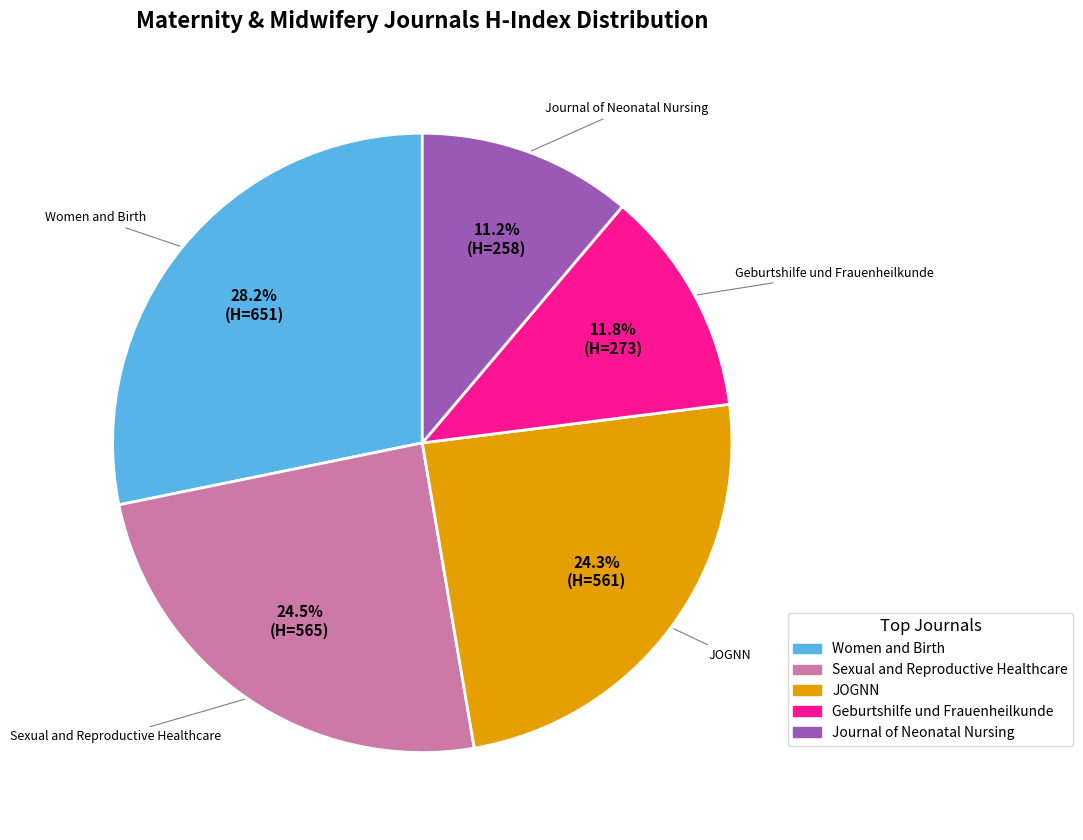

Does any single category account for the majority?

No